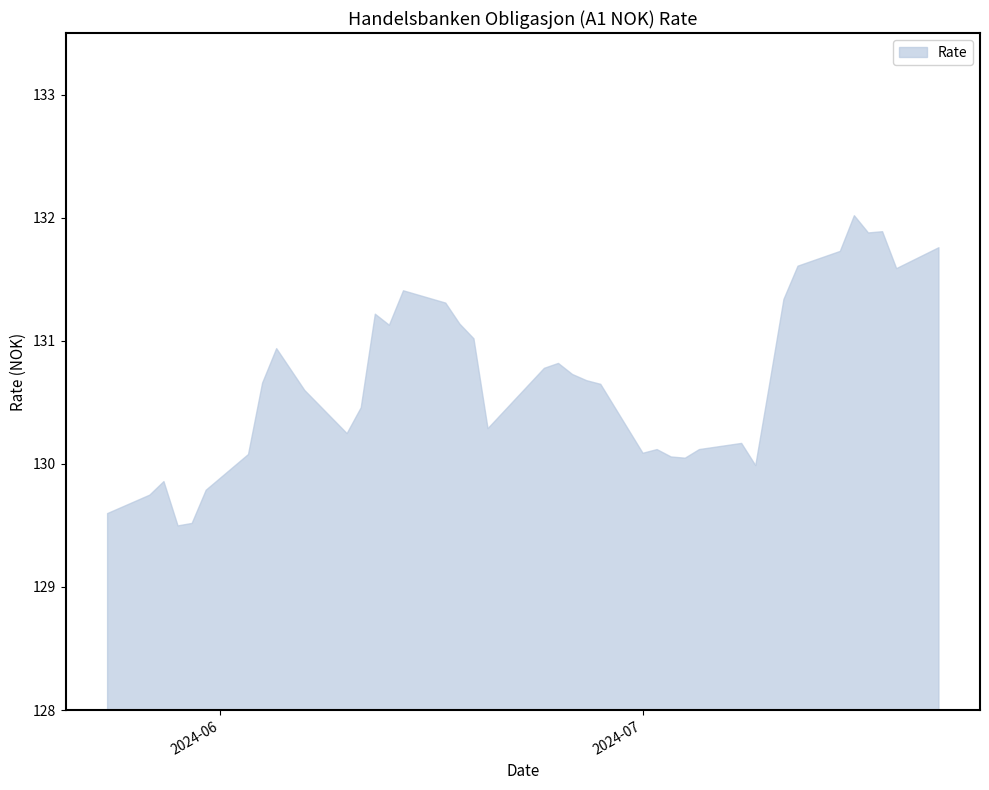

List the labels in order of value, smallest first.

29.05.2024, 30.05.2024, 24.05.2024, 27.05.2024, 31.05.2024, 28.05.2024, 09.07.2024, 04.07.2024, 03.07.2024, 03.06.2024, 01.07.2024, 05.07.2024, 02.07.2024, 08.07.2024, 10.06.2024, 20.06.2024, 11.06.2024, 07.06.2024, 28.06.2024, 10.07.2024, 04.06.2024, 27.06.2024, 26.06.2024, 24.06.2024, 25.06.2024, 05.06.2024, 19.06.2024, 13.06.2024, 18.06.2024, 12.06.2024, 17.06.2024, 11.07.2024, 14.06.2024, 19.07.2024, 12.07.2024, 15.07.2024, 22.07.2024, 17.07.2024, 18.07.2024, 16.07.2024